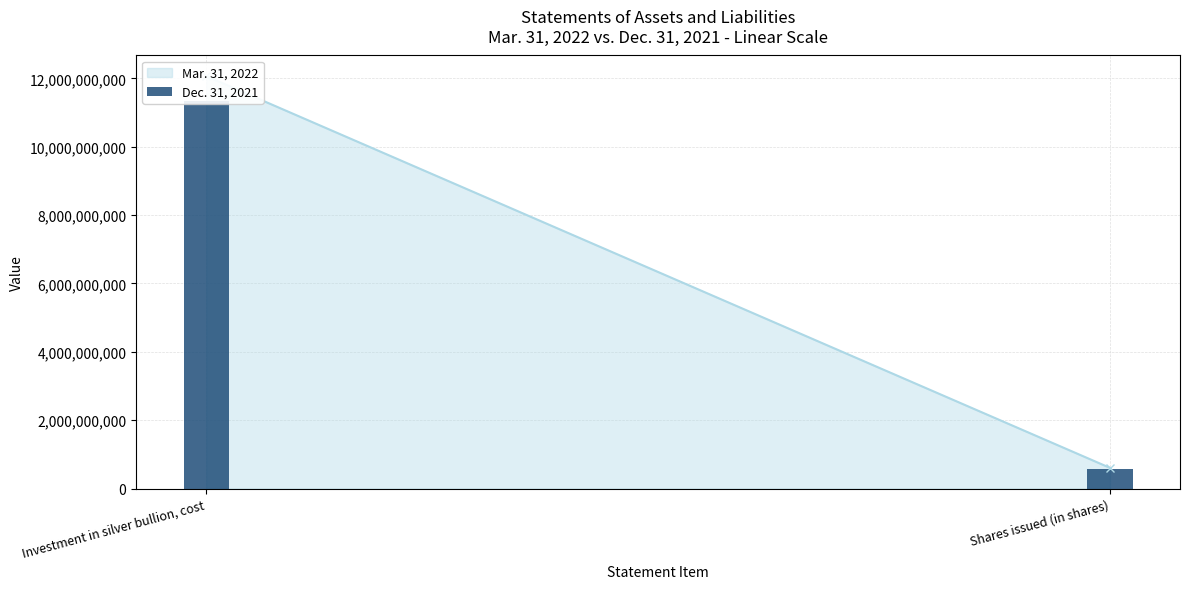

Reading right to left, extract all data points from this chart.

Shares issued (in shares)=573800000	Investment in silver bullion, cost=11330688133